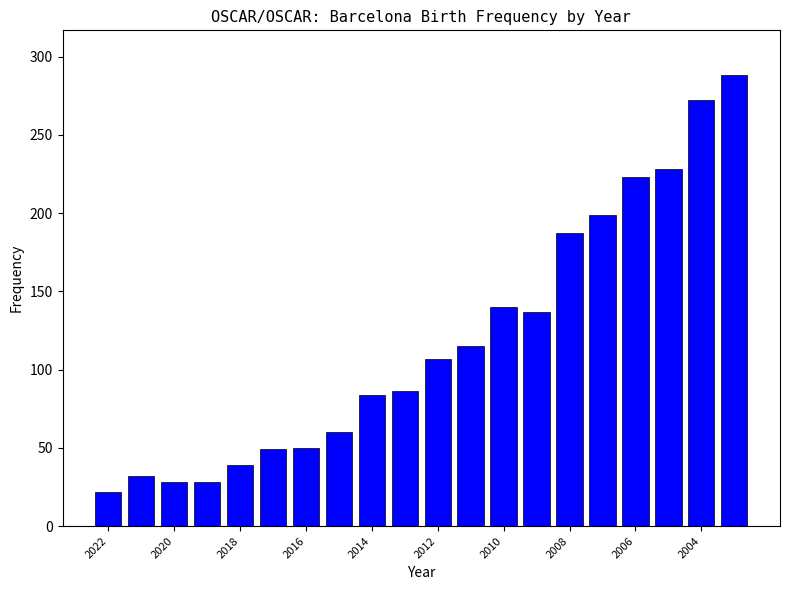

What is the difference between the maximum and minimum values?

266